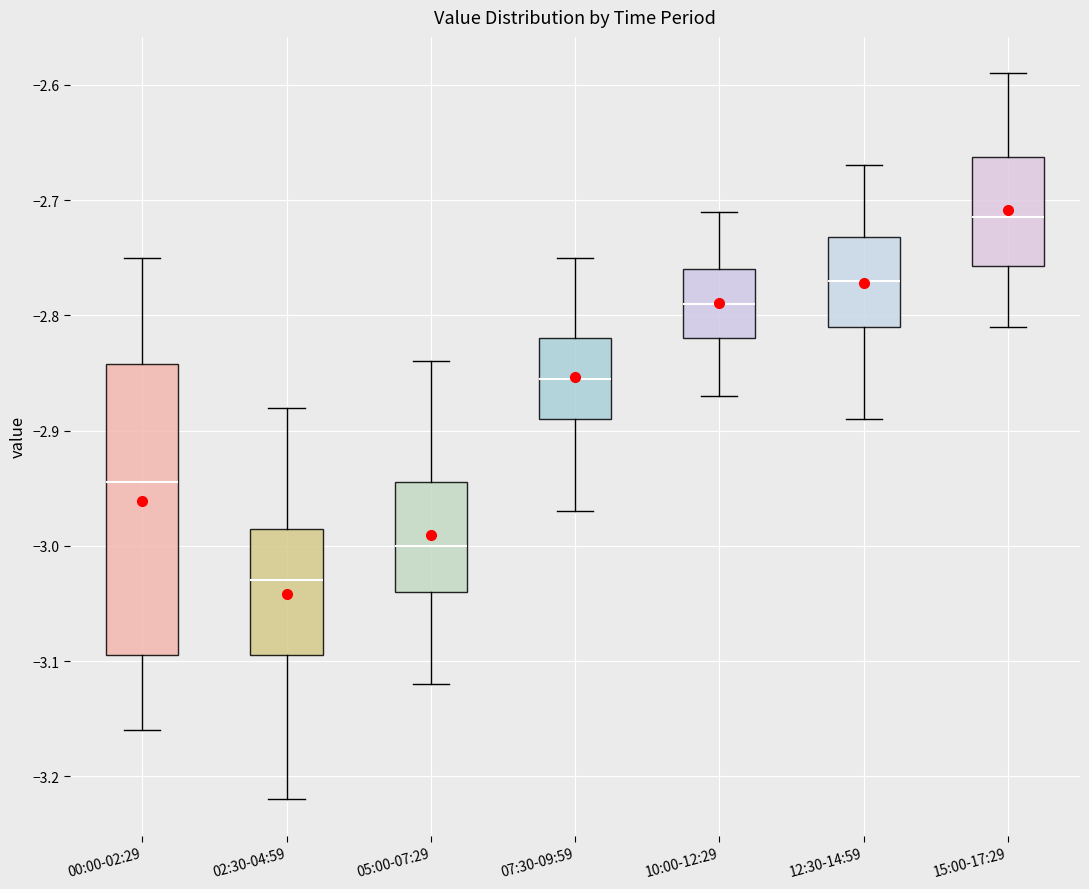

Reading left to right, read every box against the y-axis: the position of its median line, the range the box covers, and the ends of its whiskers. The values are not printed on the chart, so give them approximately, as read against the axis.

00:00-02:29: median -2.94, box -3.09 to -2.84, whiskers -3.16 to -2.75
02:30-04:59: median -3.03, box -3.09 to -2.98, whiskers -3.22 to -2.88
05:00-07:29: median -3.00, box -3.04 to -2.94, whiskers -3.12 to -2.84
07:30-09:59: median -2.85, box -2.89 to -2.82, whiskers -2.97 to -2.75
10:00-12:29: median -2.79, box -2.82 to -2.76, whiskers -2.87 to -2.71
12:30-14:59: median -2.77, box -2.81 to -2.73, whiskers -2.89 to -2.67
15:00-17:29: median -2.71, box -2.76 to -2.66, whiskers -2.81 to -2.59